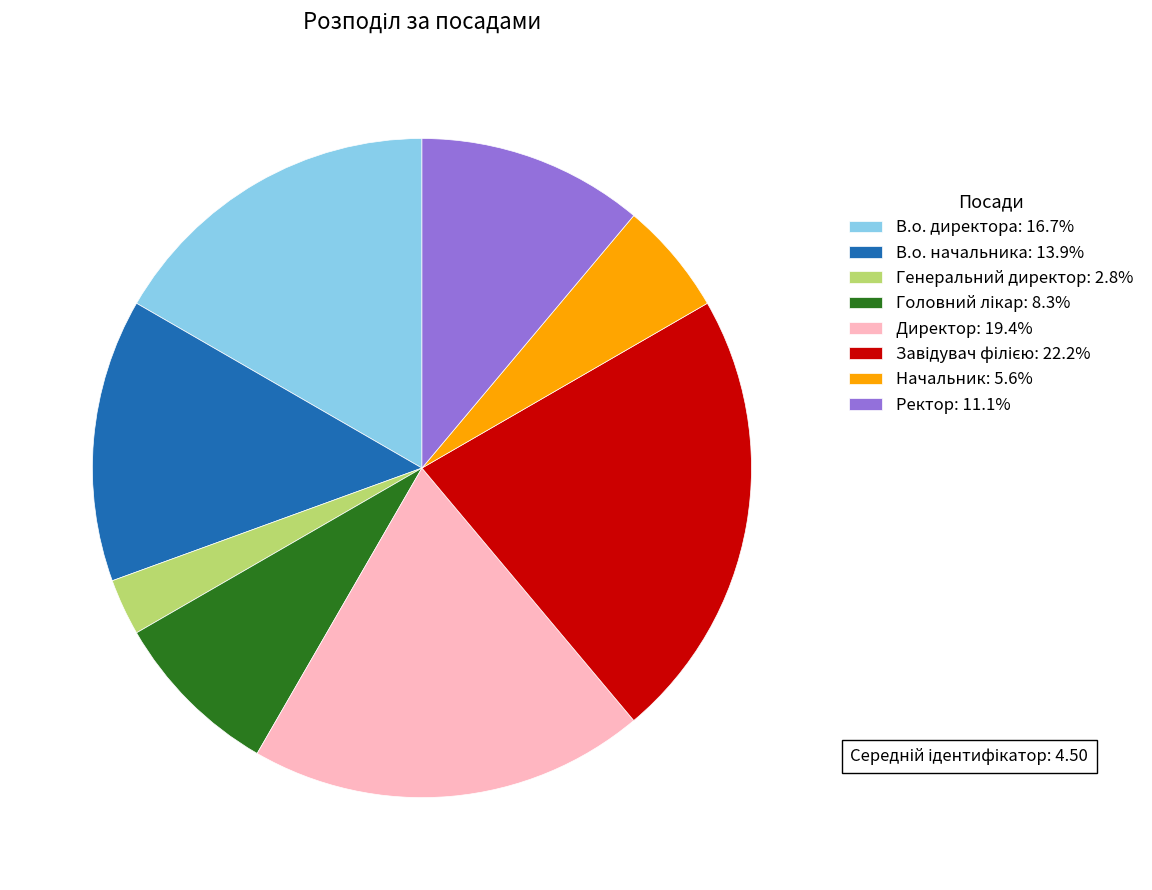

Combined, do Ректор: 11.1% and Генеральний директор: 2.8% account for over 50%?

No